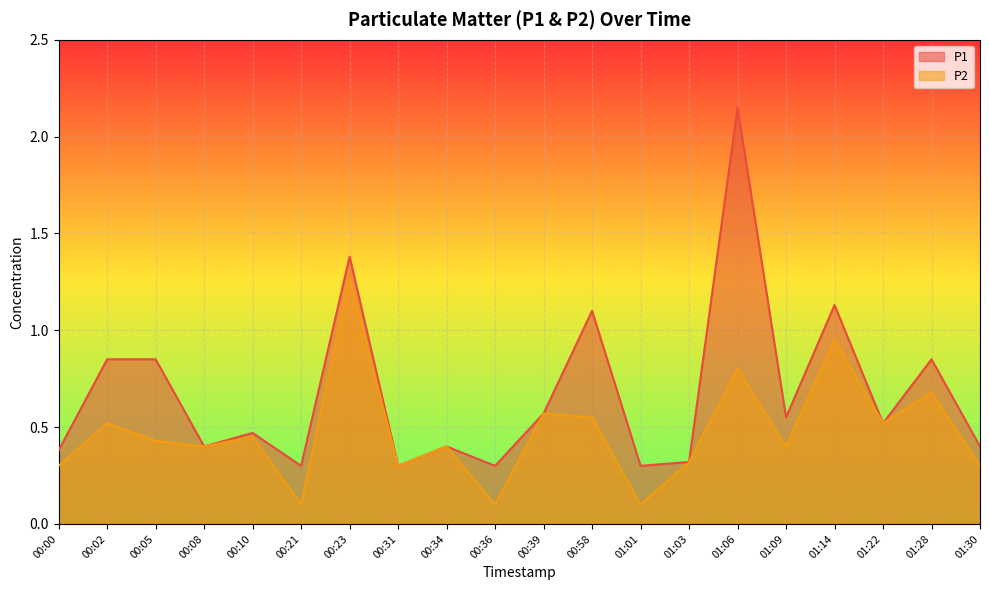

True or false: P1 has a value of 1.1 at 01:14.

True